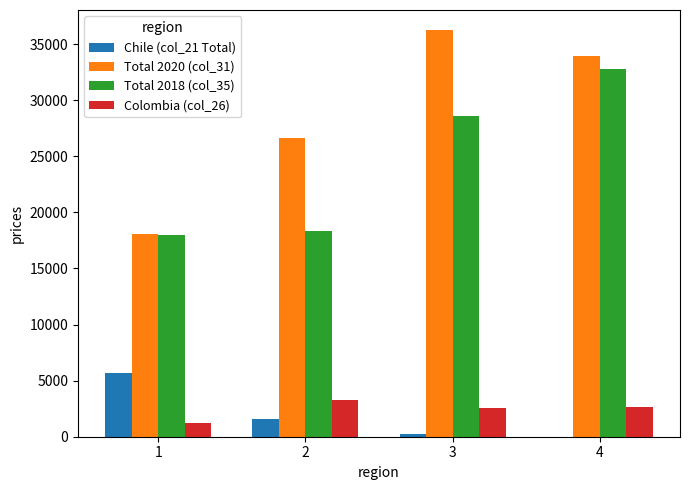

Which series has the largest range (max minus min)?

Total 2020 (col_31)